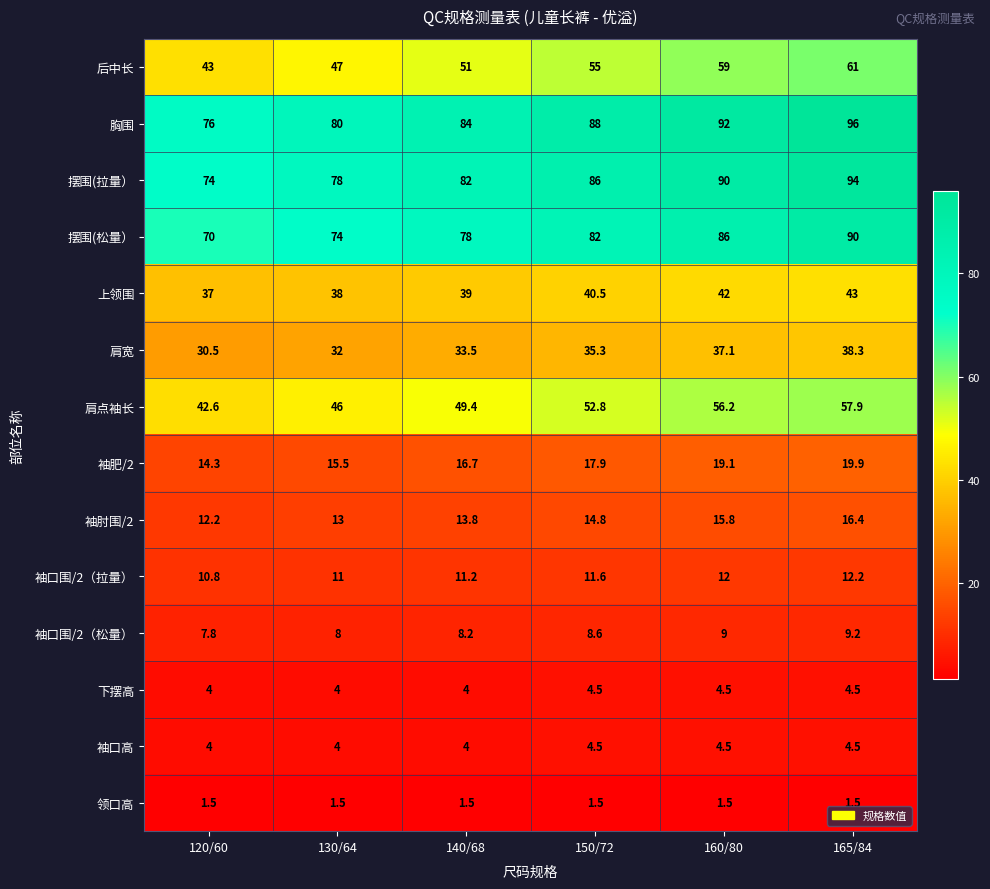

The 摆围(拉量） series shows 74.0 at 120/60. True or false?

True